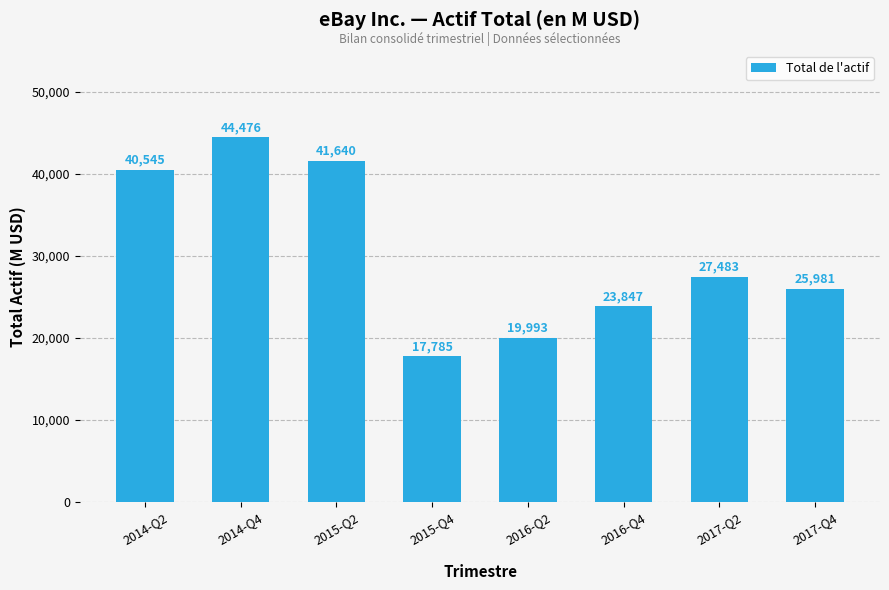

What is the difference between the values at 2016-Q2 and 2015-Q2?

21647